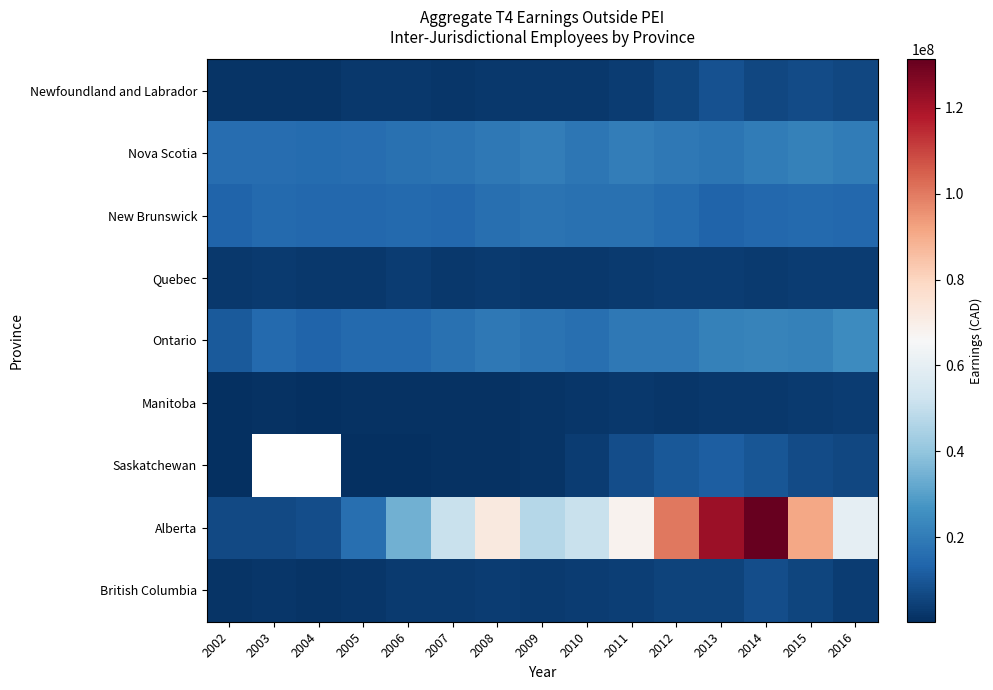

What is the total value across all series at 2011?

146339800.0